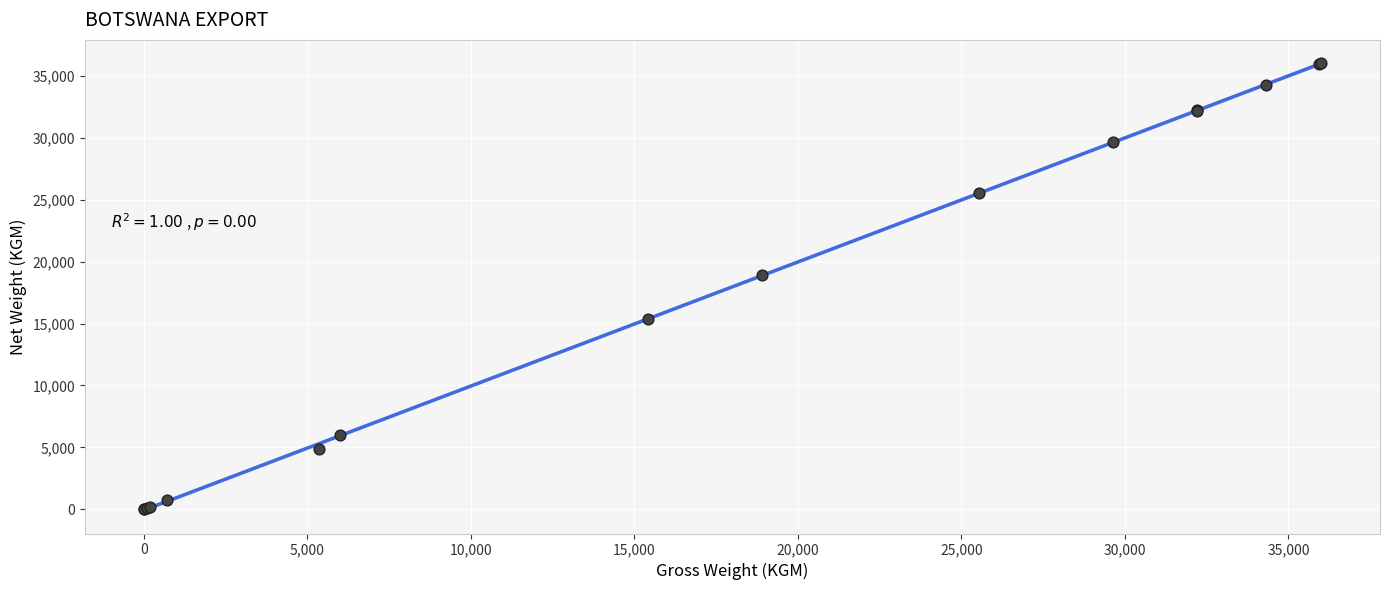

What Y value in the scatter plot is closest to 18000?

18886.0